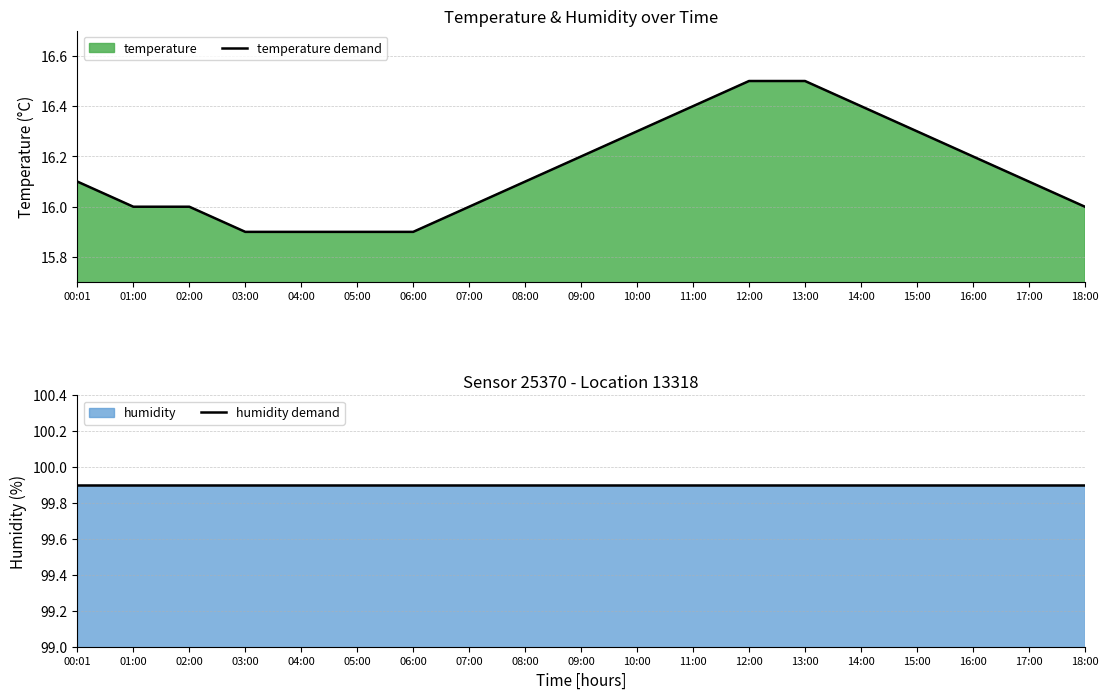

Does the chart display data point markers on the line(s)?

No